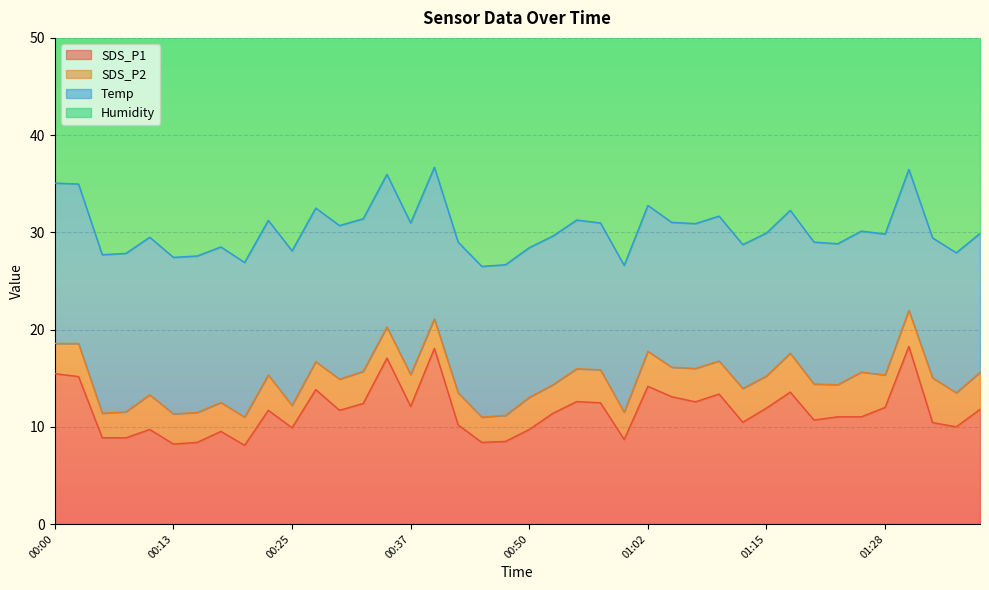

Between 00:23 and 01:12, which series saw the biggest shift?

Humidity